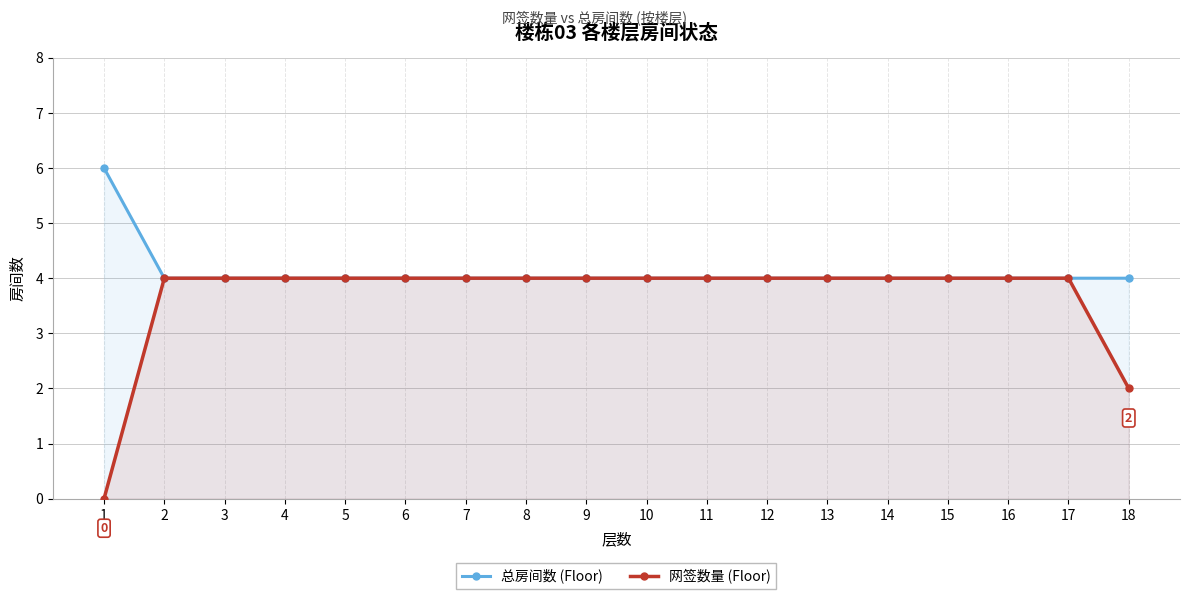

The value of 总房间数 (Floor) at 7 is 4. True or false?

True